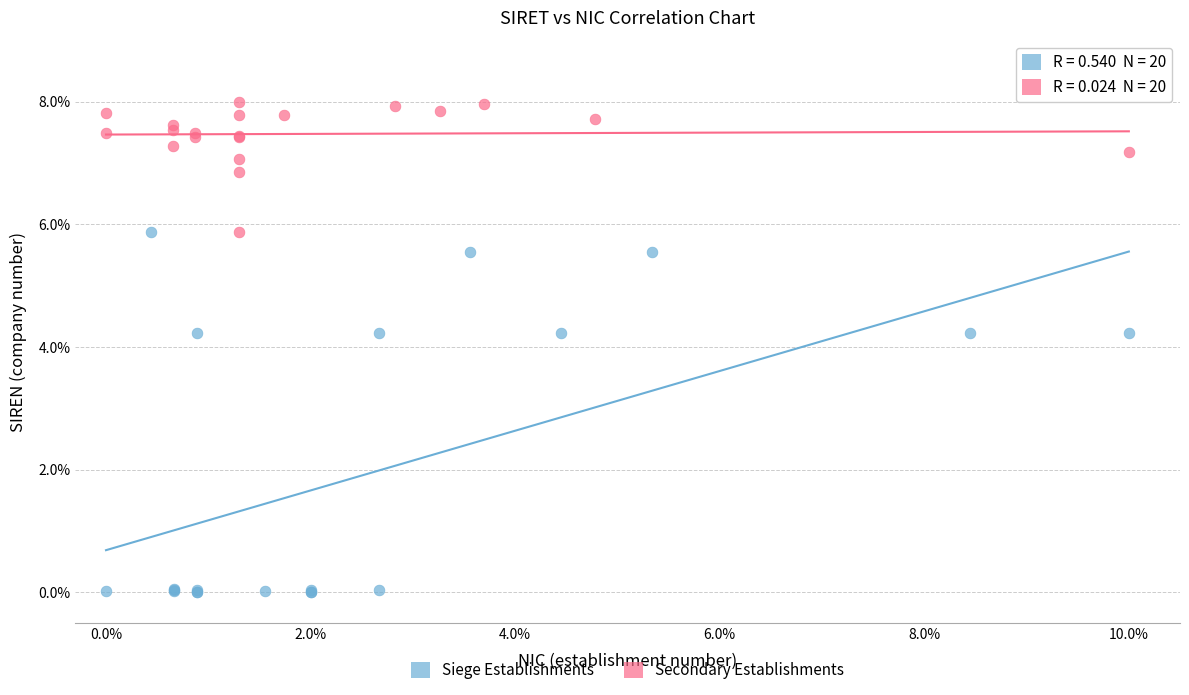

Which series contains the highest Y value?

Secondary Establishments